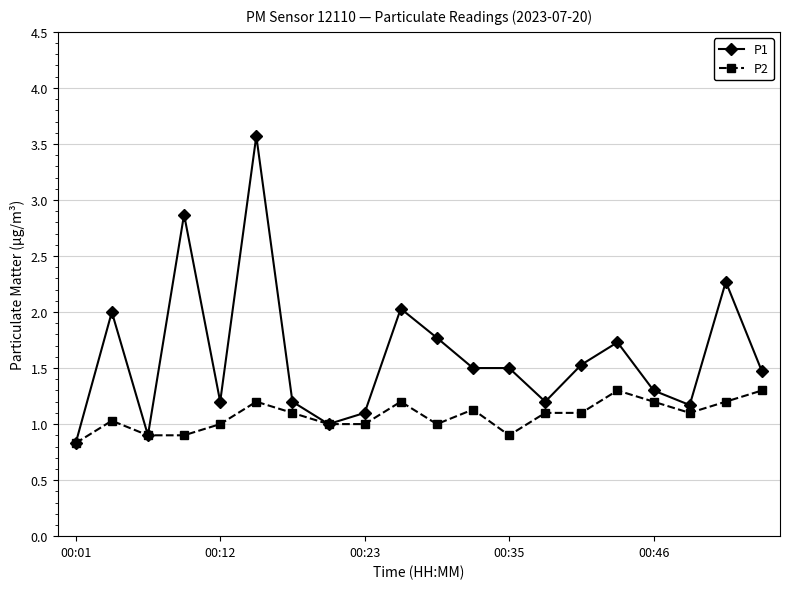

What are all the series names shown in the legend?

P1, P2